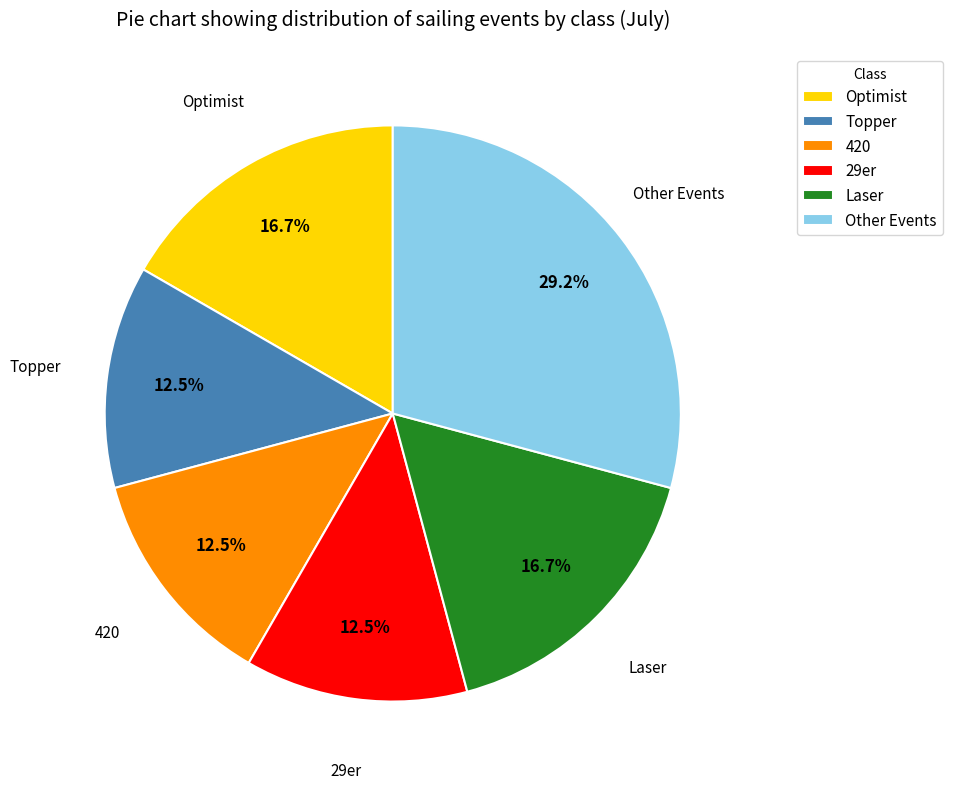

Approximately how many times larger is the value at 29er compared to 420?

1.0